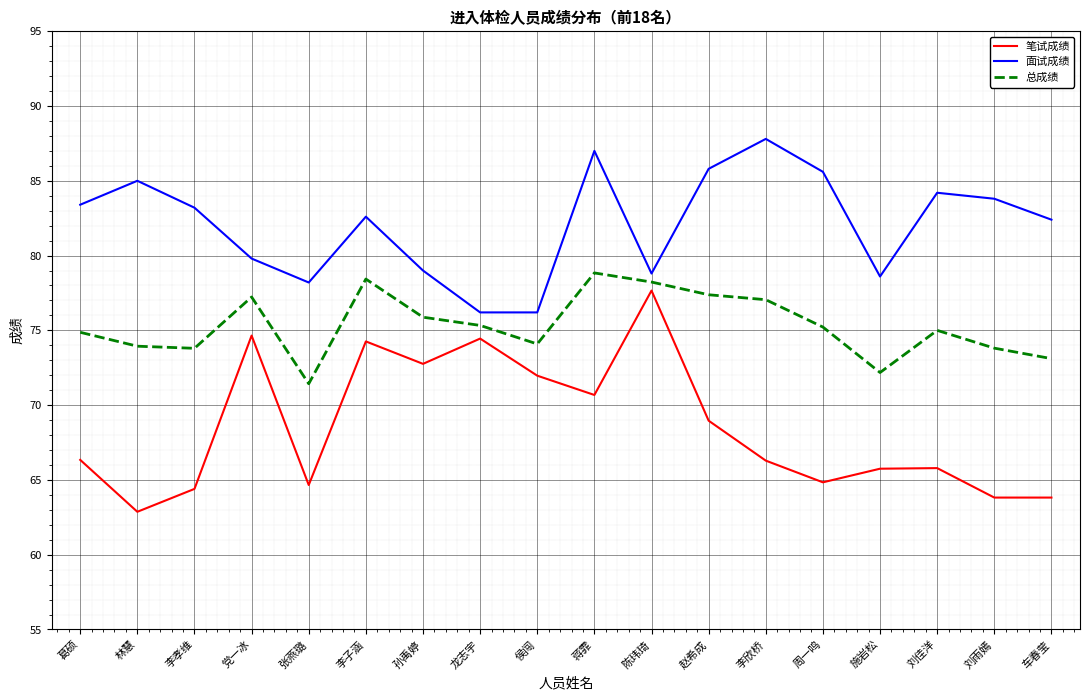

True or false: 总成绩 and 笔试成绩 cross at least once.

False